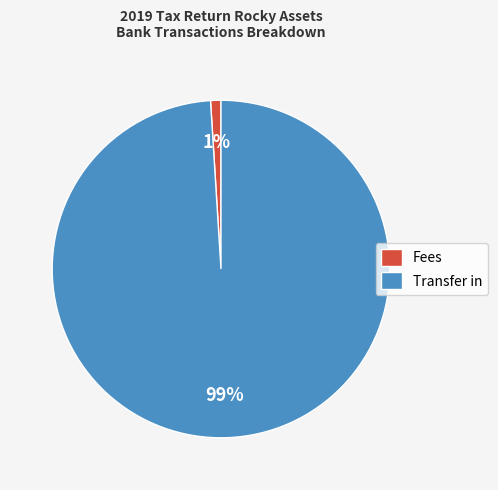

To the nearest percent, what is the combined percentage of Fees and Transfer in?

100%